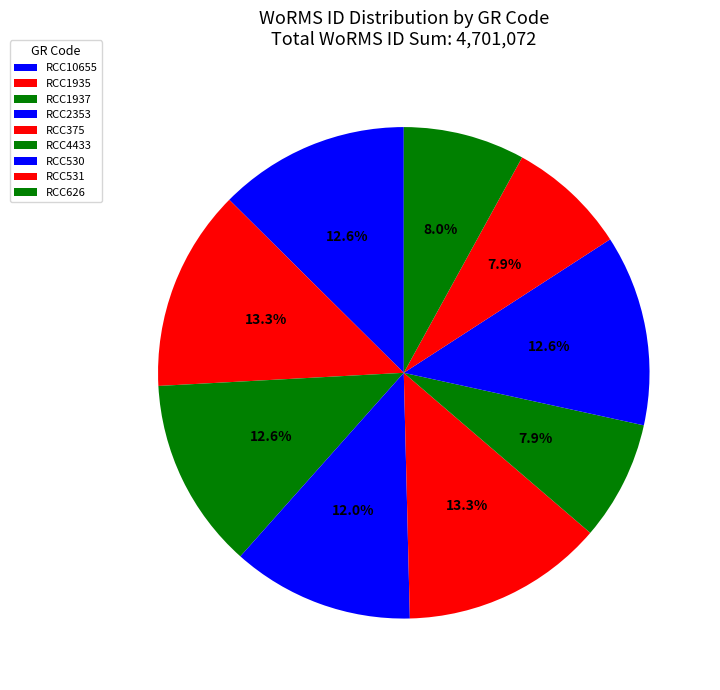

Does any single category account for the majority?

No